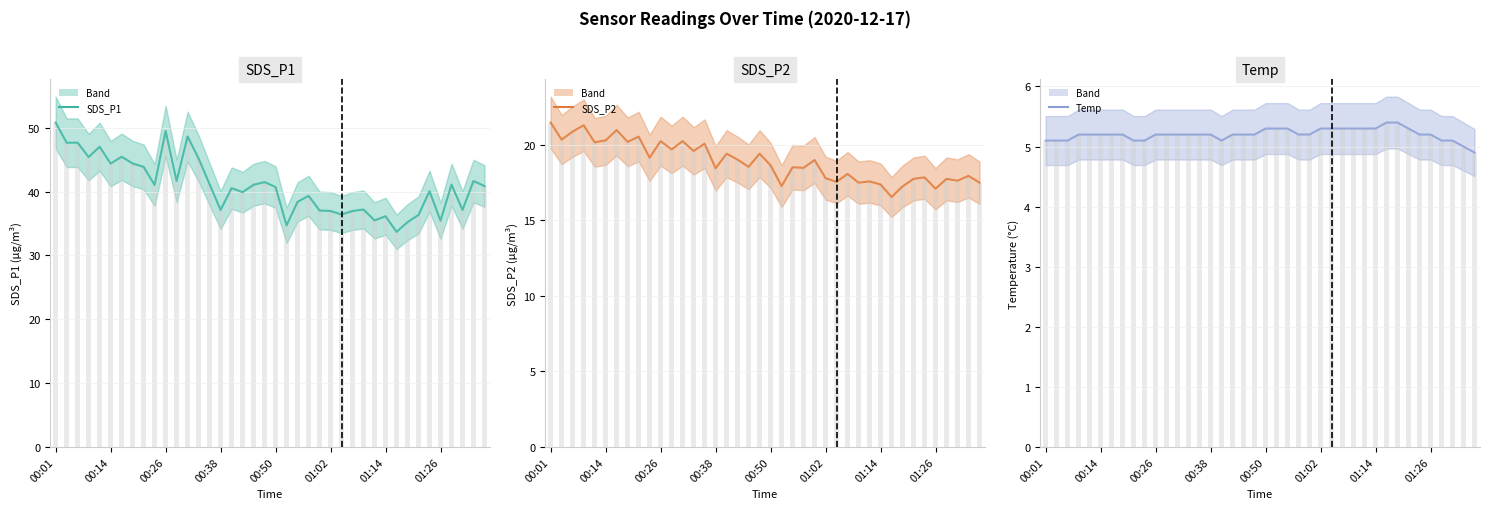

Rank the series by their maximum value, from lowest to highest.

Temp, SDS_P2, SDS_P1